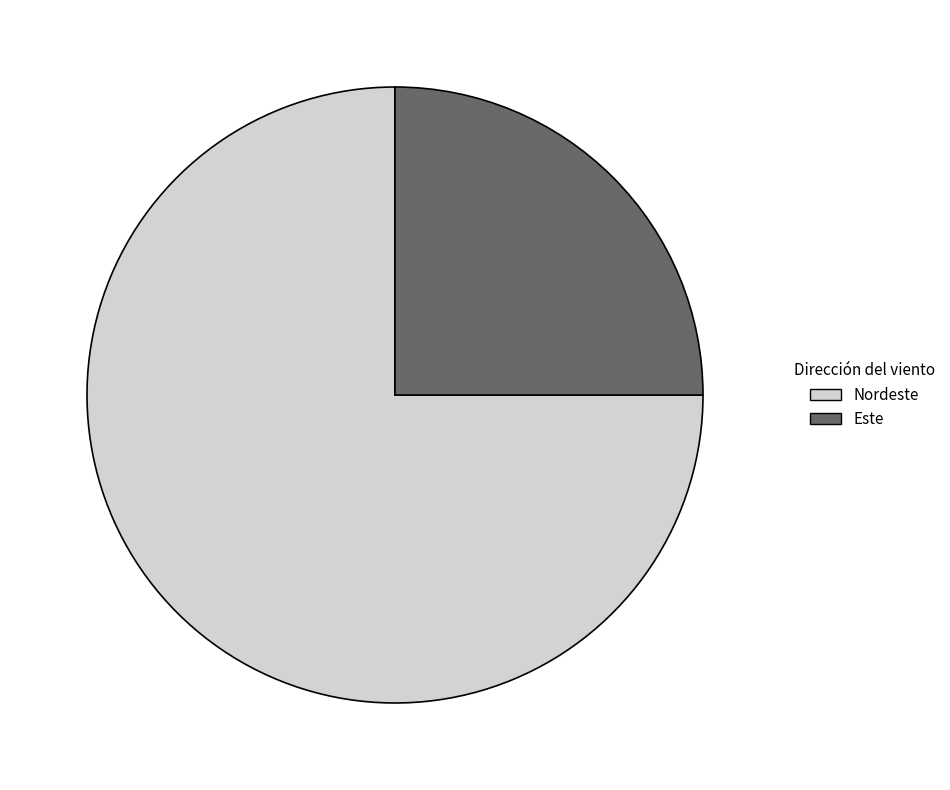

Combined, do Nordeste and Este account for over 50%?

Yes